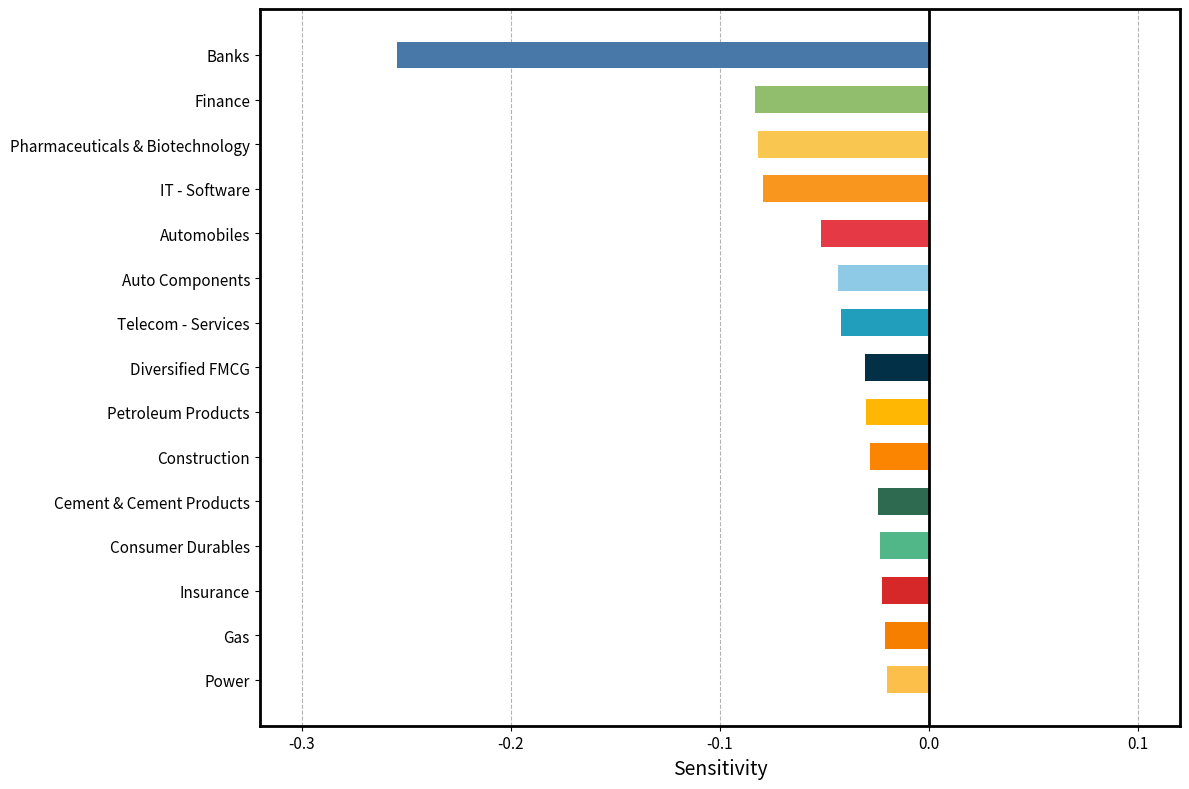

Are the bars horizontal?

Yes